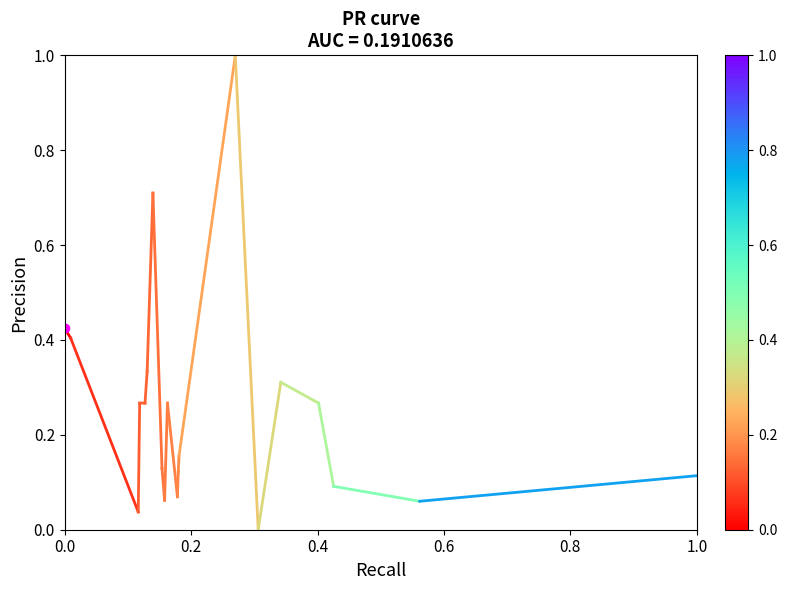

Count the number of categories in the chart.

20